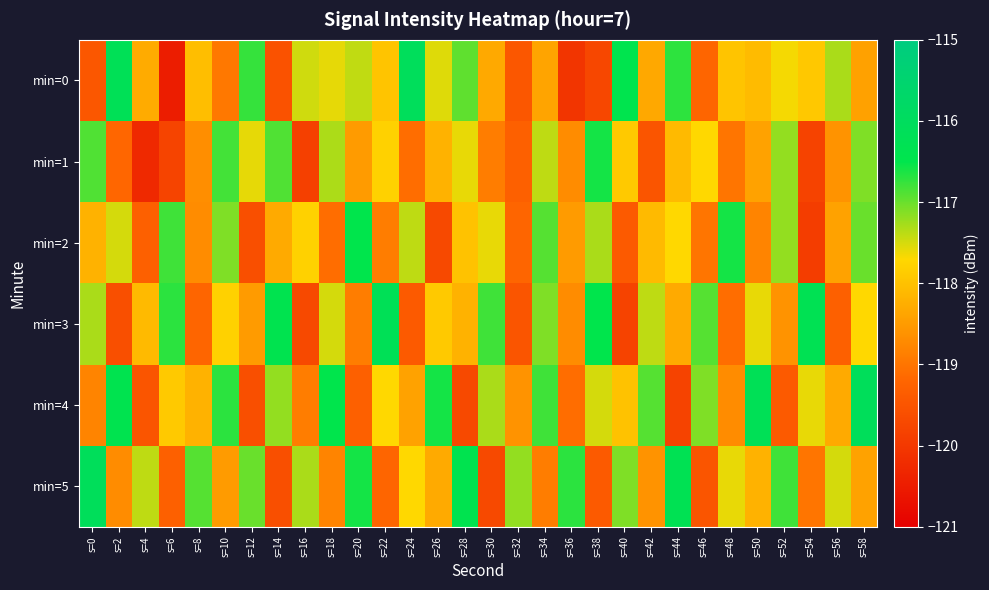

What is the spread (max minus min) of values at s=8?

2.3